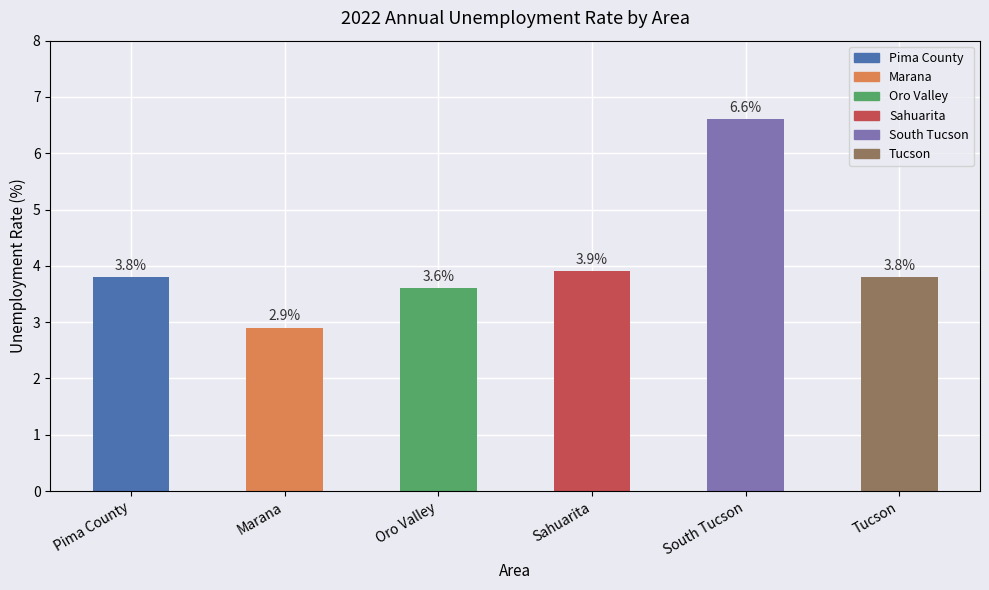

Reading left to right, list all the values displayed in this chart.

Pima County=3.8	Marana=2.9	Oro Valley=3.6	Sahuarita=3.9	South Tucson=6.6	Tucson=3.8